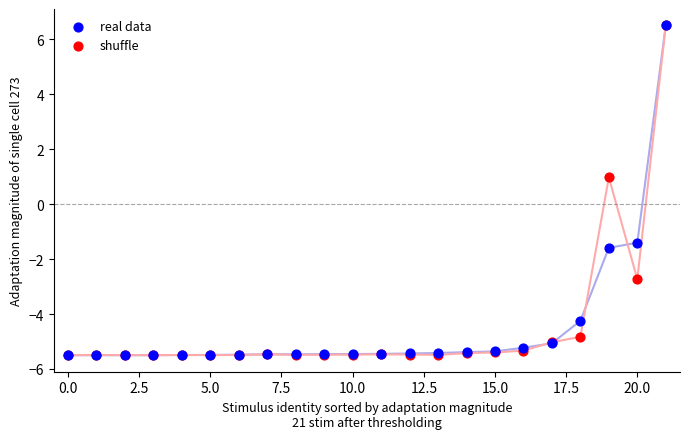

In the shuffle series, what Y value is closest to 0?

1.0